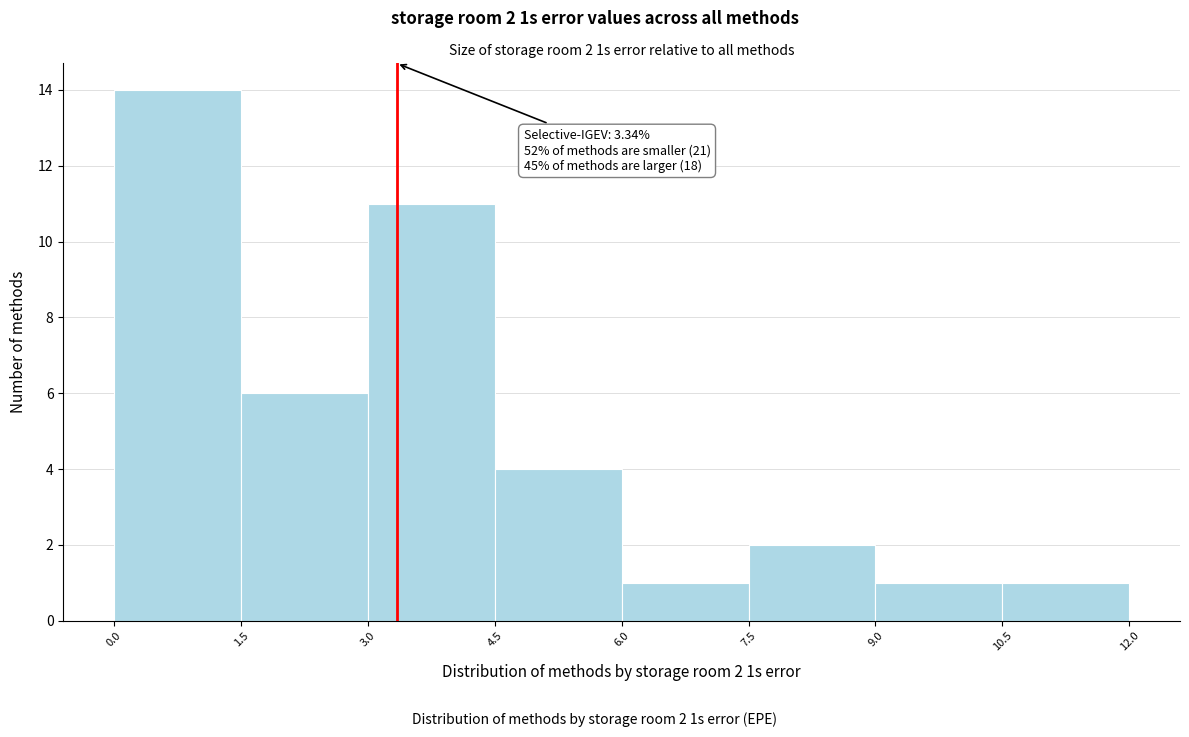

Over which range of the x-axis is the bar tallest?

0.0 to 1.5